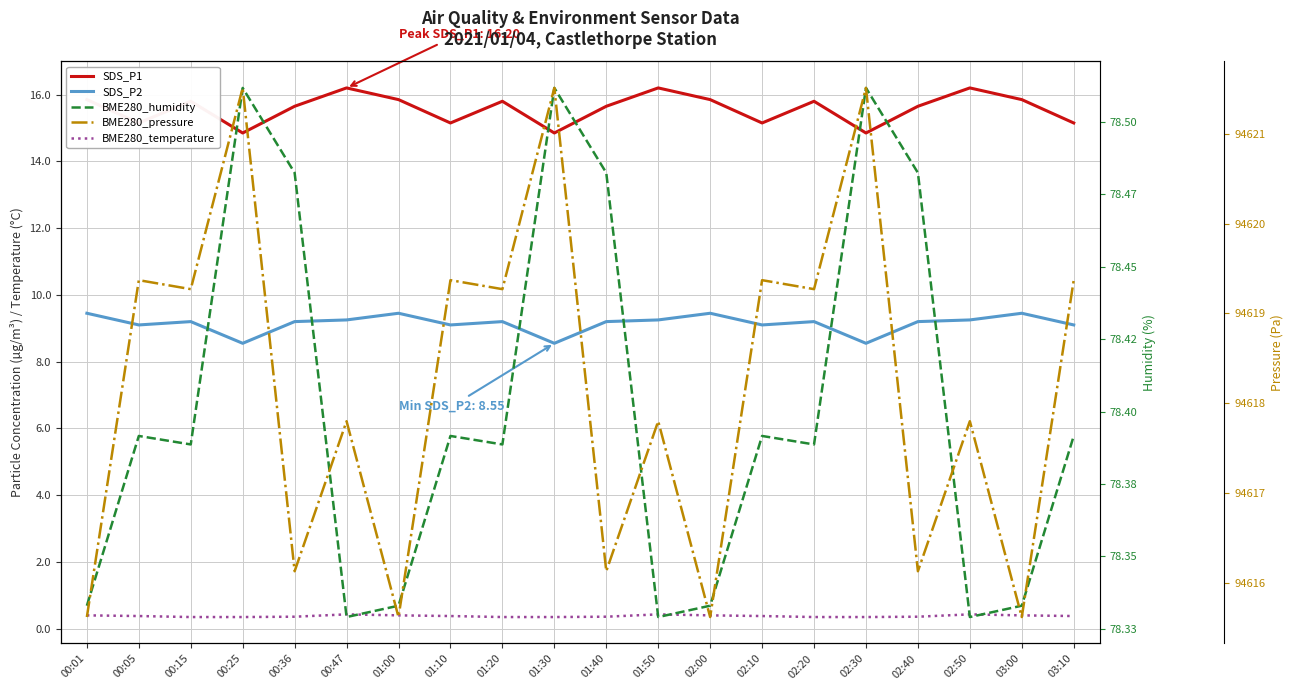

What is the smallest value displayed?

0.3